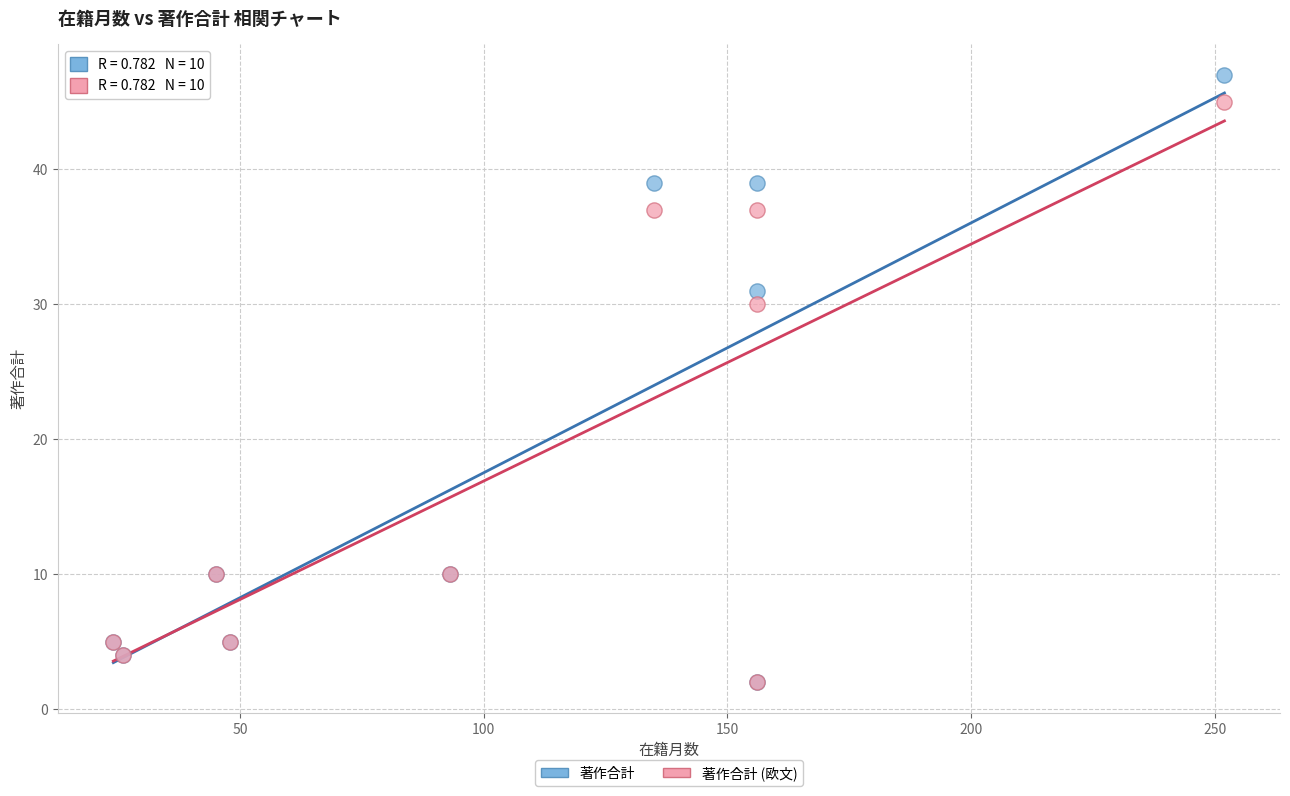

In the 著作合計 series, what Y value is closest to 24?

31